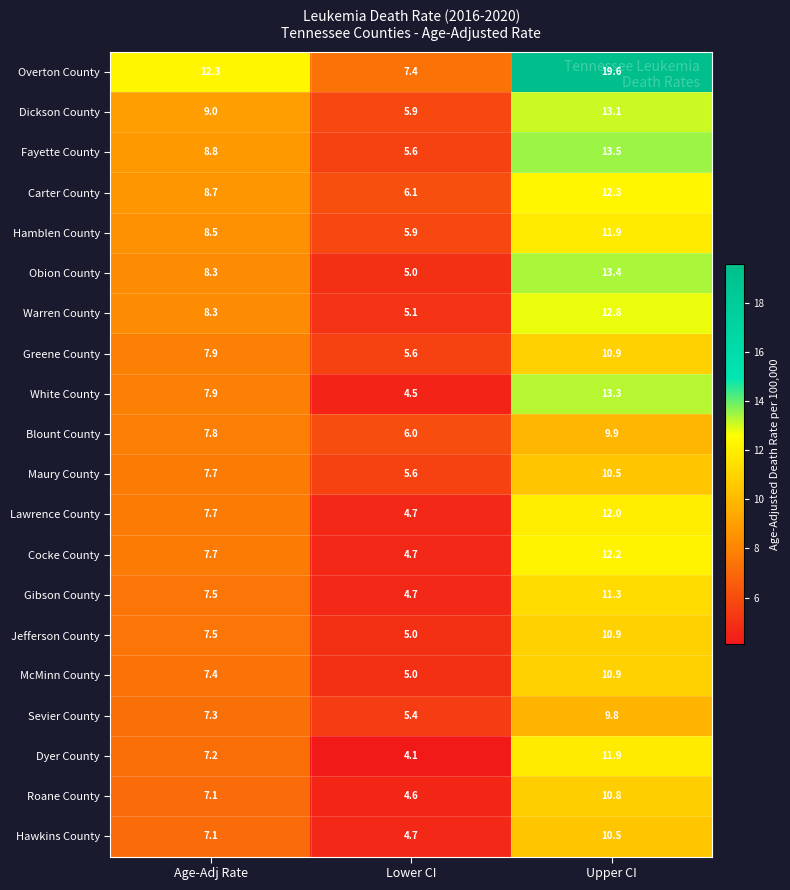

What is the maximum value shown in the chart?

19.6